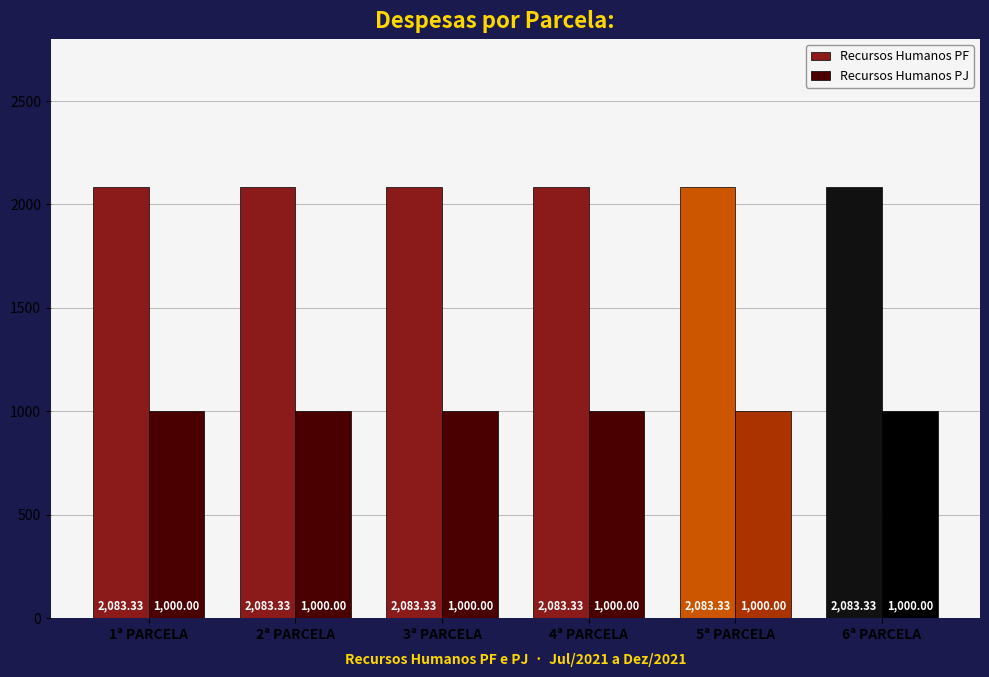

What are all the series names shown in the legend?

Recursos Humanos PF, Recursos Humanos PJ